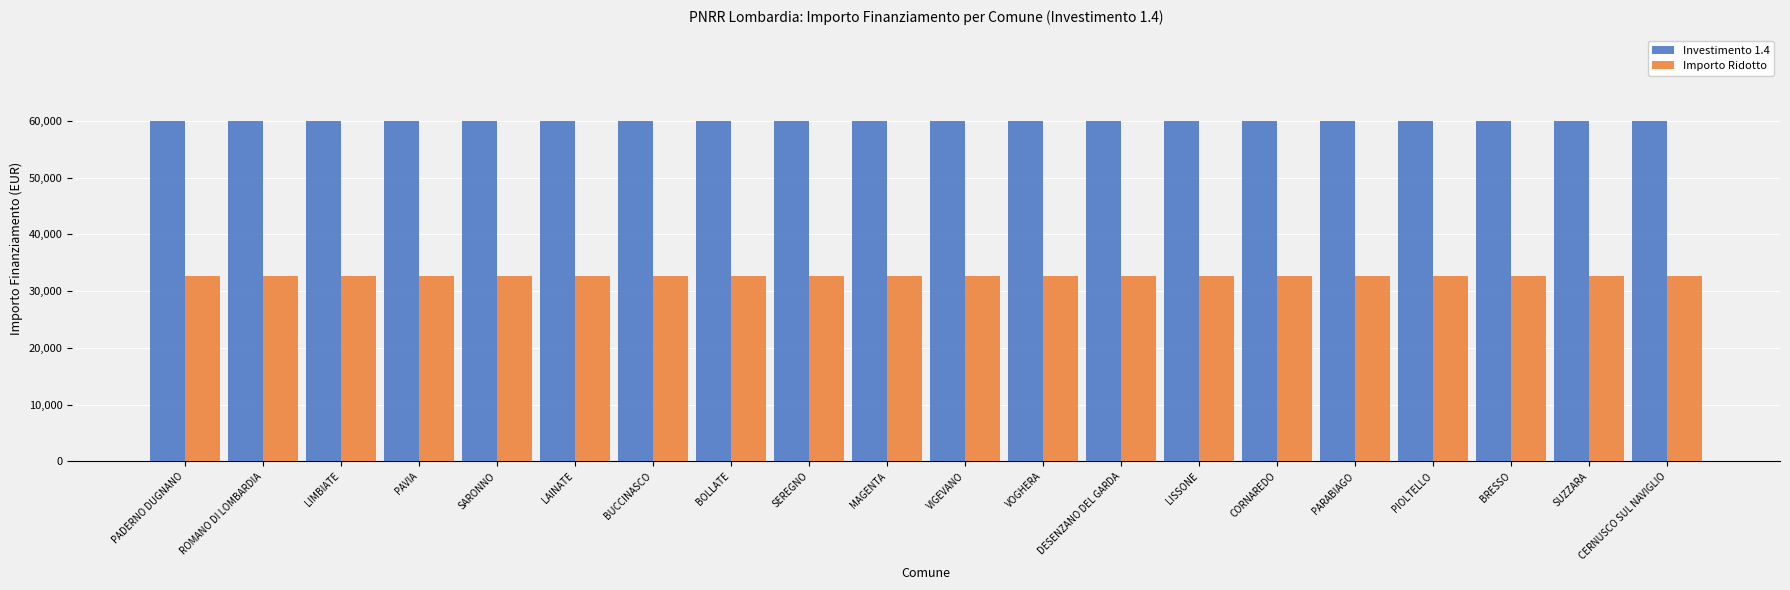

What is the average value of the Importo Ridotto series?

32589